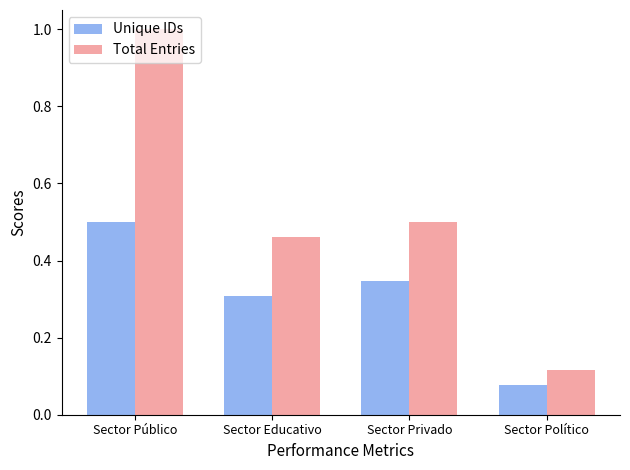

List the series in order of their overall mean, highest first.

Total Entries, Unique IDs